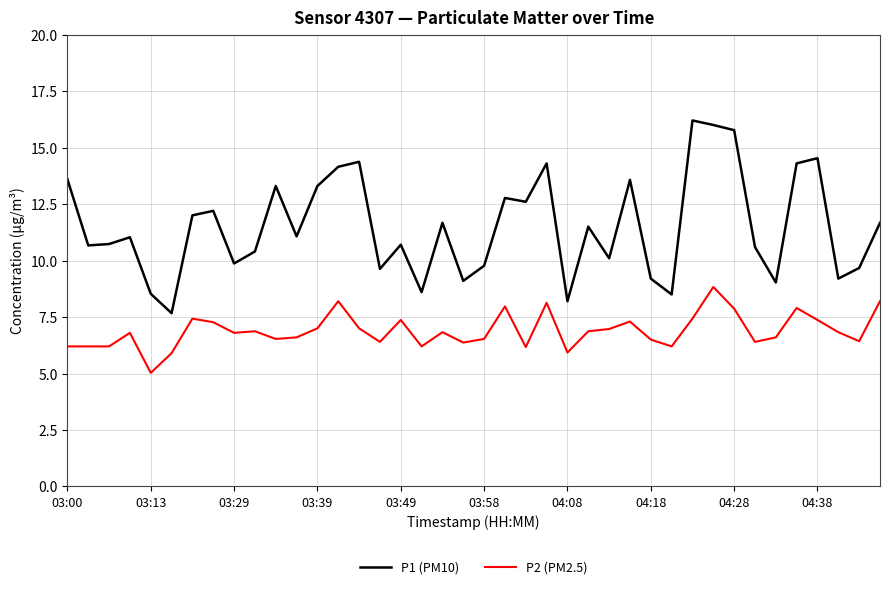

True or false: P1 (PM10) and P2 (PM2.5) cross at least once.

False